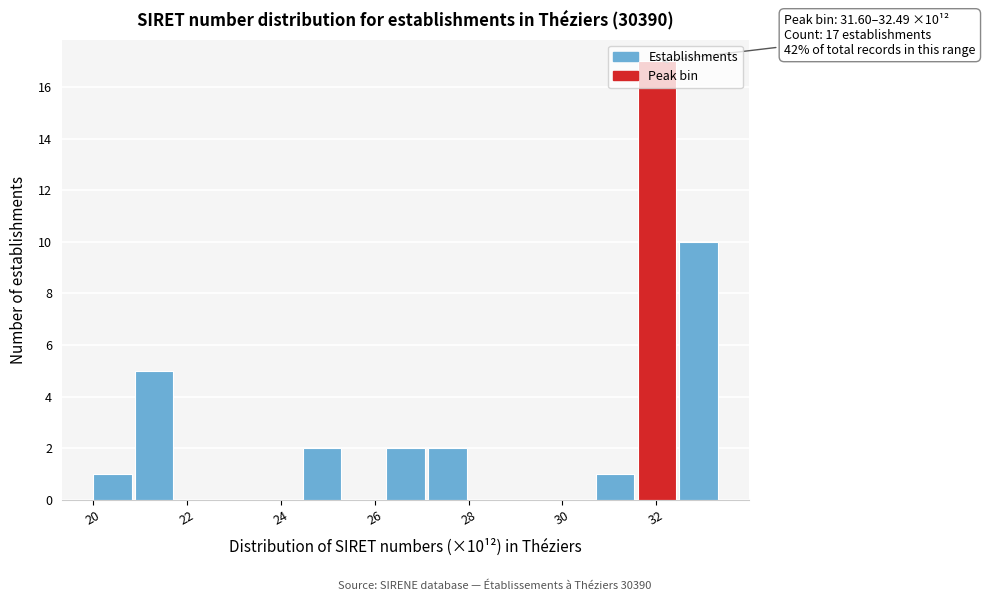

Which range on the x-axis has the tallest bar?

31.6 to 32.4